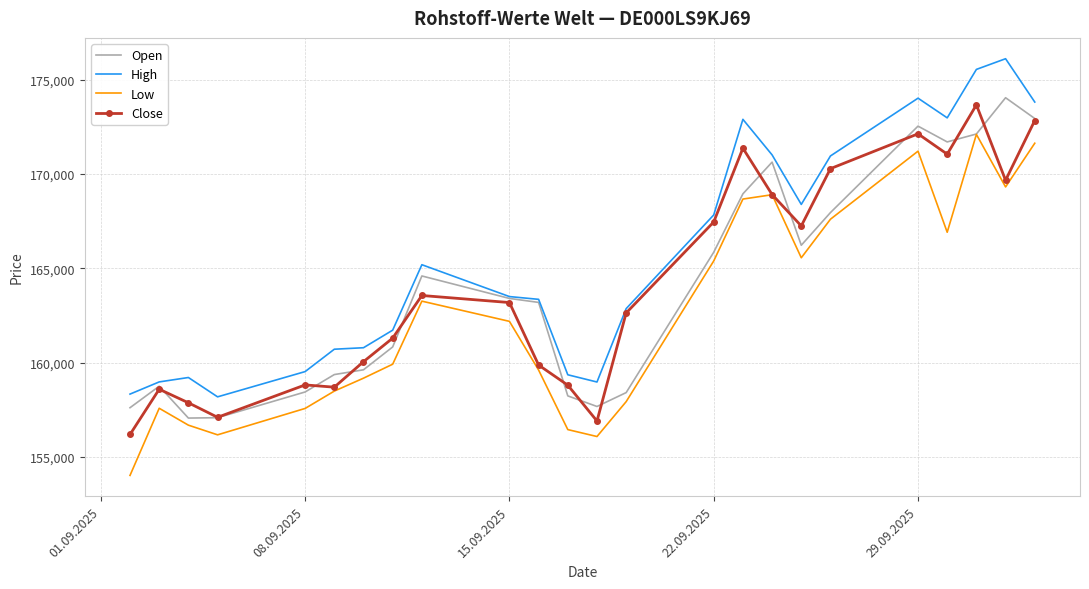

Which series has the largest total across all categories?

High